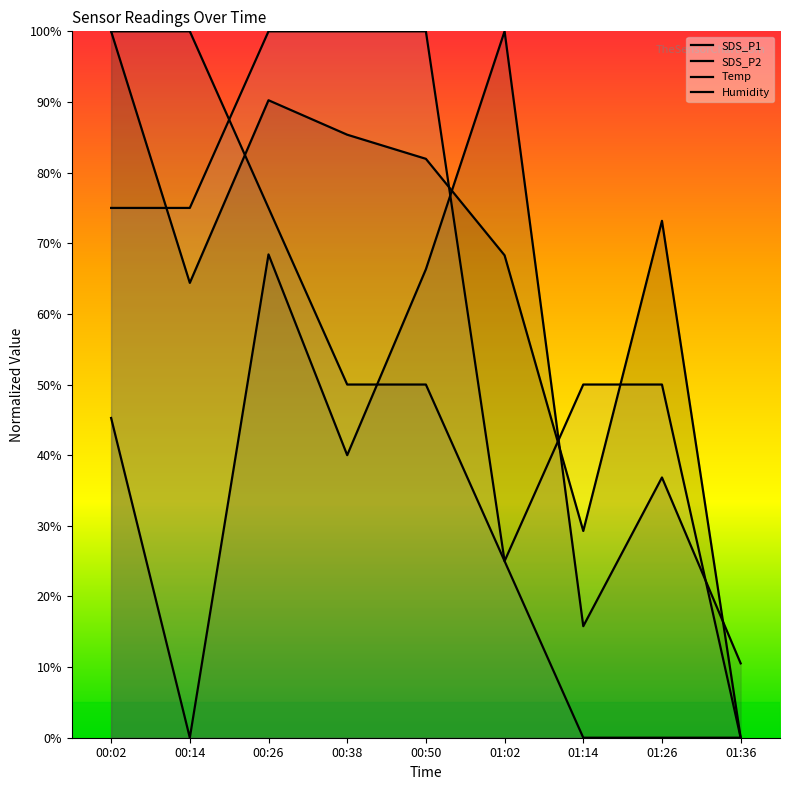

Rank the series at 01:26 from lowest to highest value.

Temp, SDS_P2, Humidity, SDS_P1